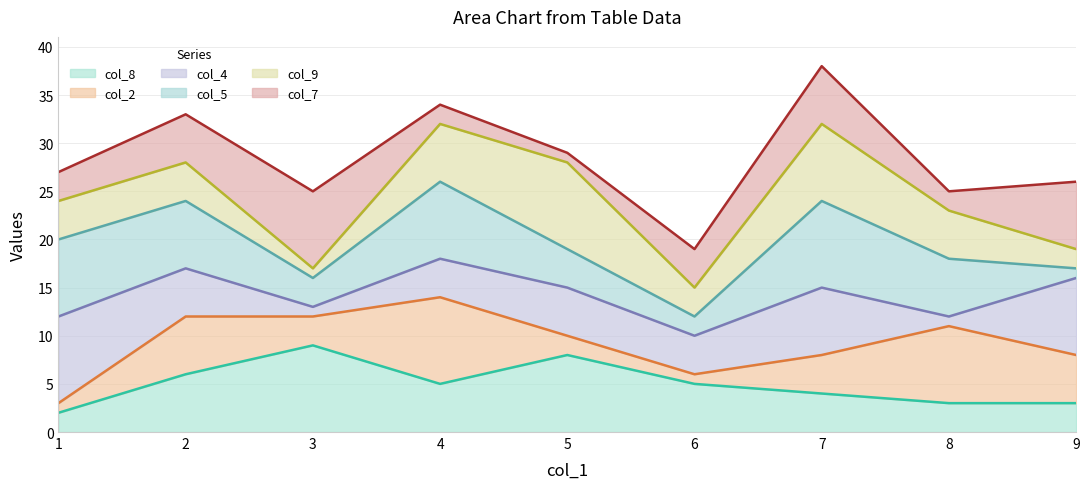

The col_4_line series shows 15 at 5. True or false?

True